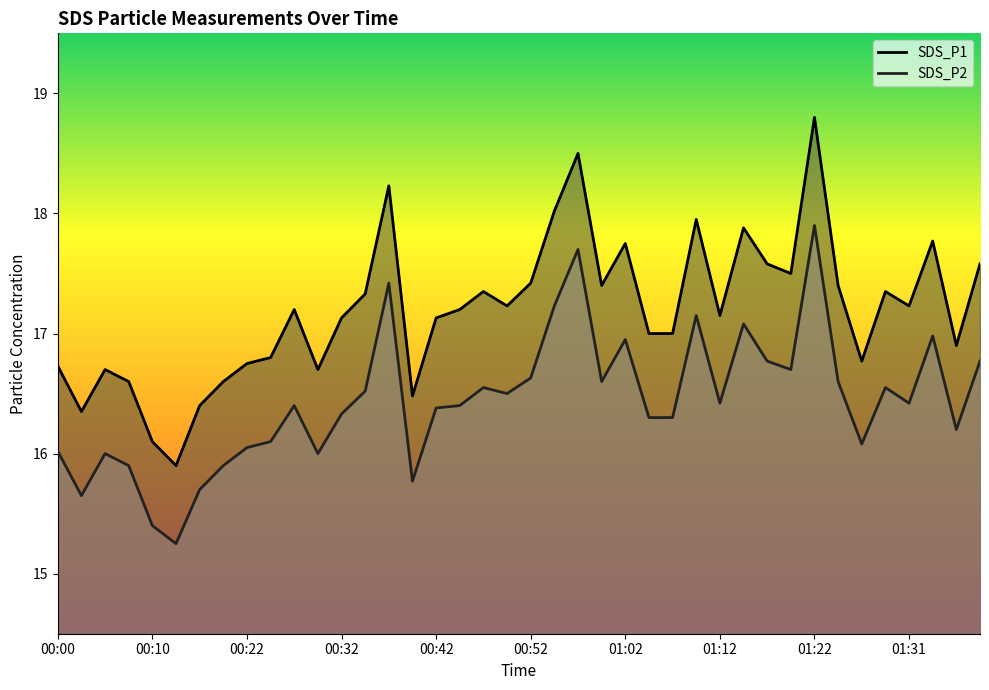

Which category has the lowest value across all series?

00:12